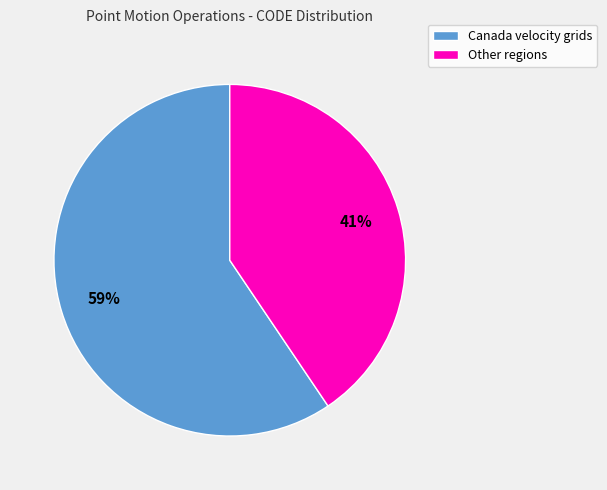

How many slices are in this pie chart?

2